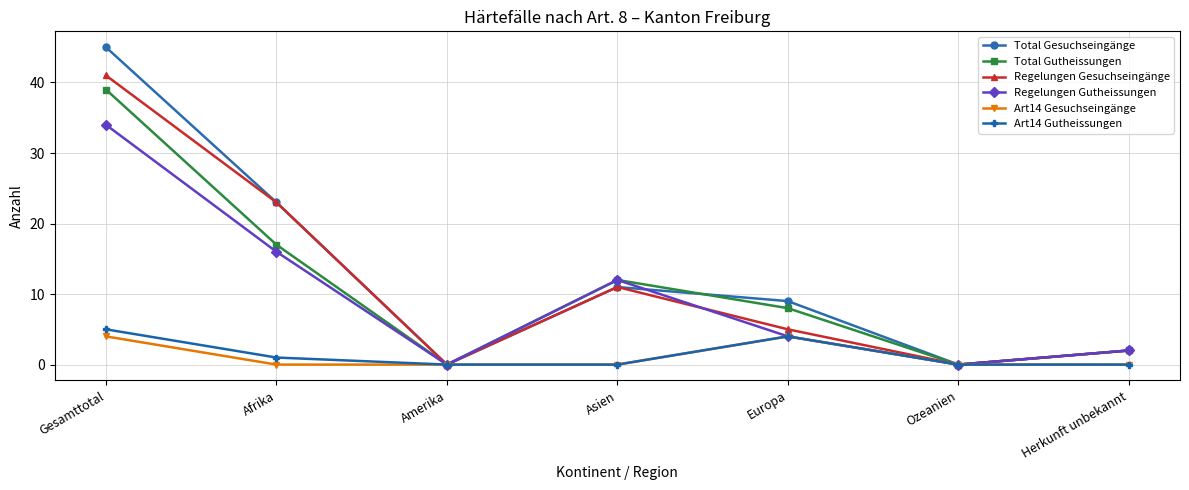

How many distinct data groups are displayed?

6